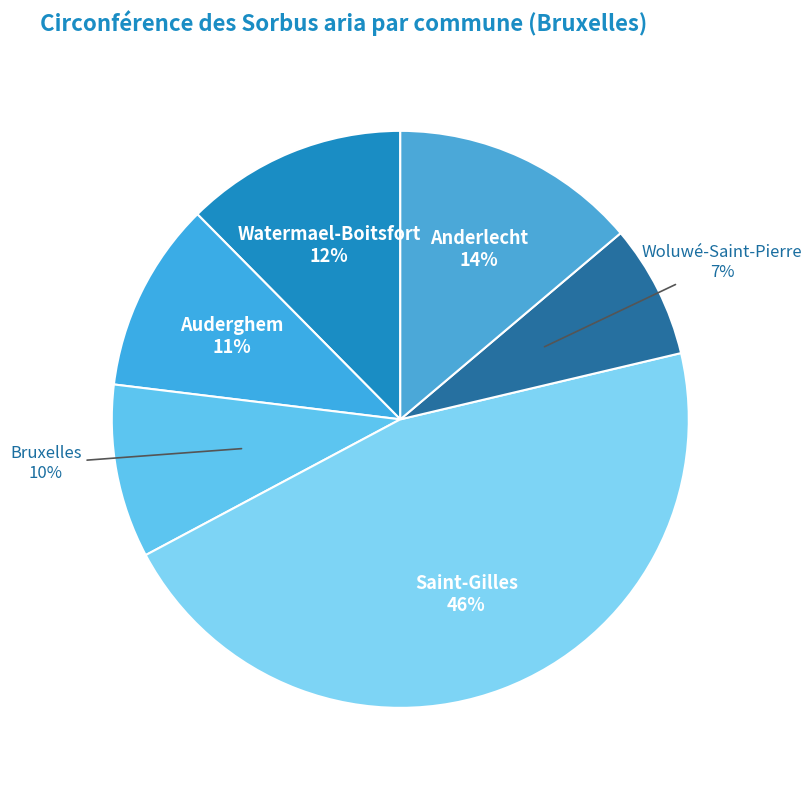

To the nearest percent, what is the combined percentage of Auderghem and Watermael-Boitsfort?

23%